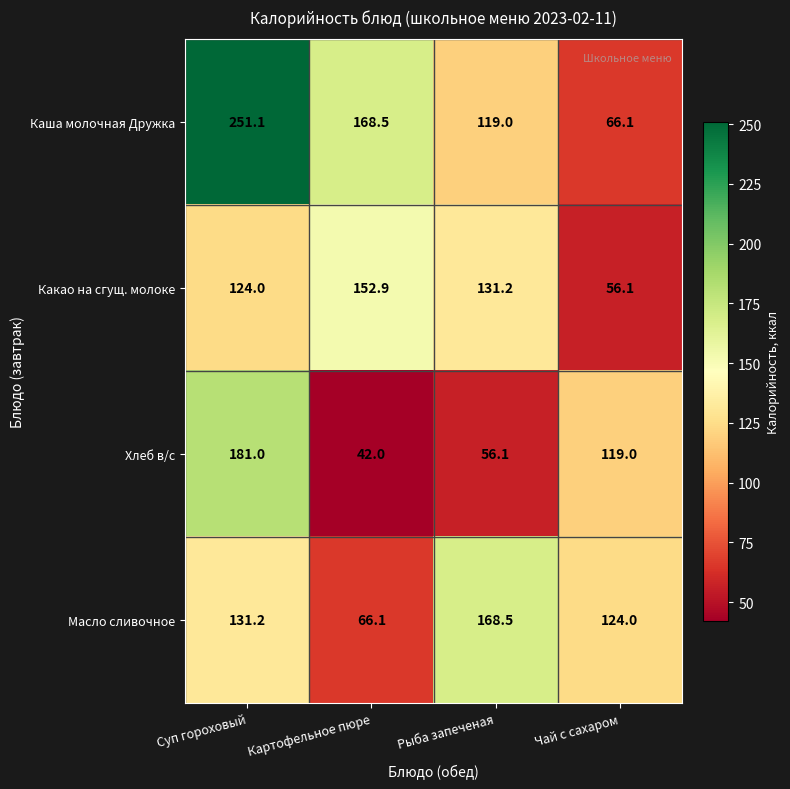

Which label corresponds to the largest value in the chart?

Суп гороховый